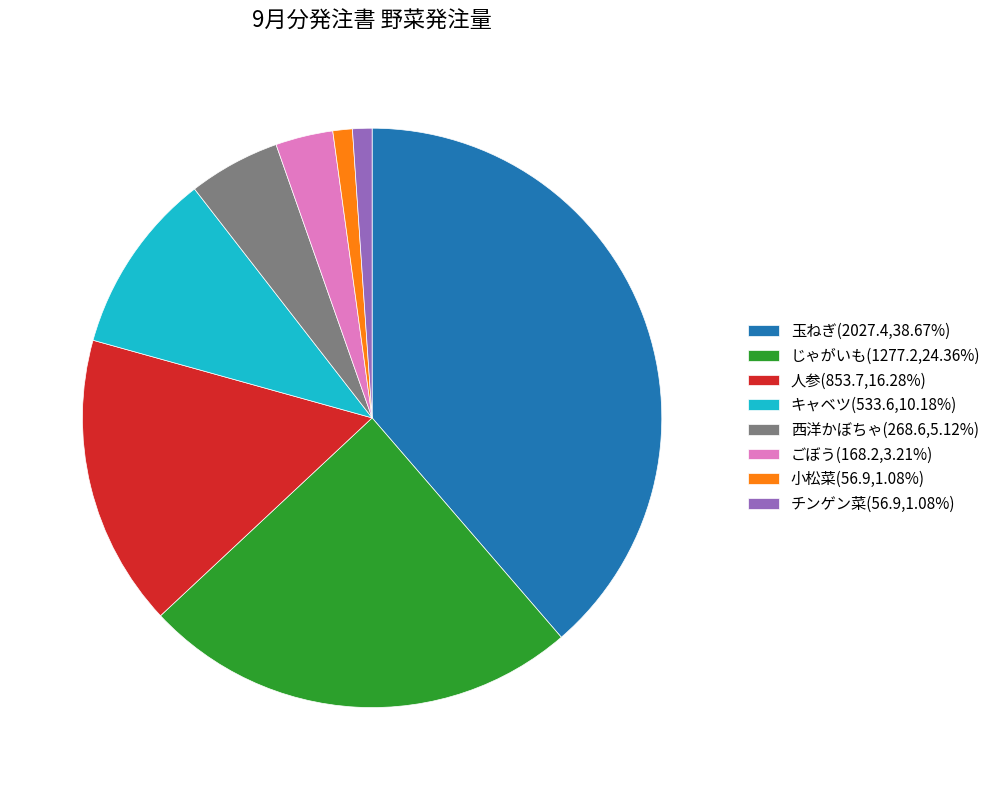

Combined, do じゃがいも(1277.2,24.36%) and 人参(853.7,16.28%) account for over 50%?

No